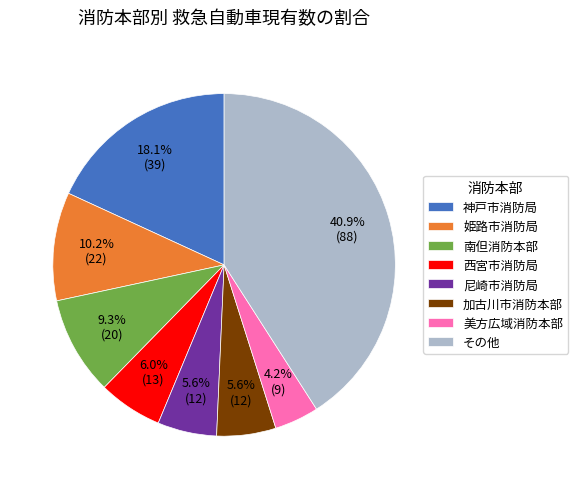

What is the largest slice in the pie chart?

その他